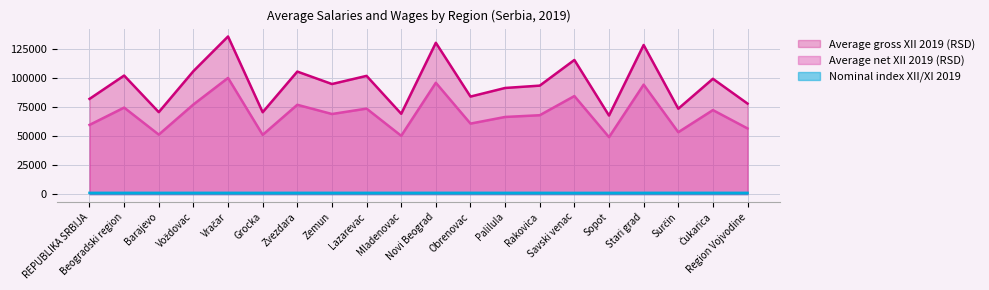

Which series has the largest total across all categories?

Average gross XII 2019 (RSD)